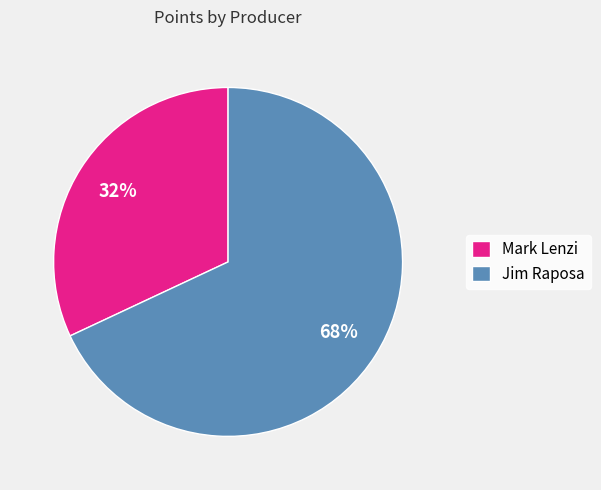

Which slice is the largest?

Jim Raposa